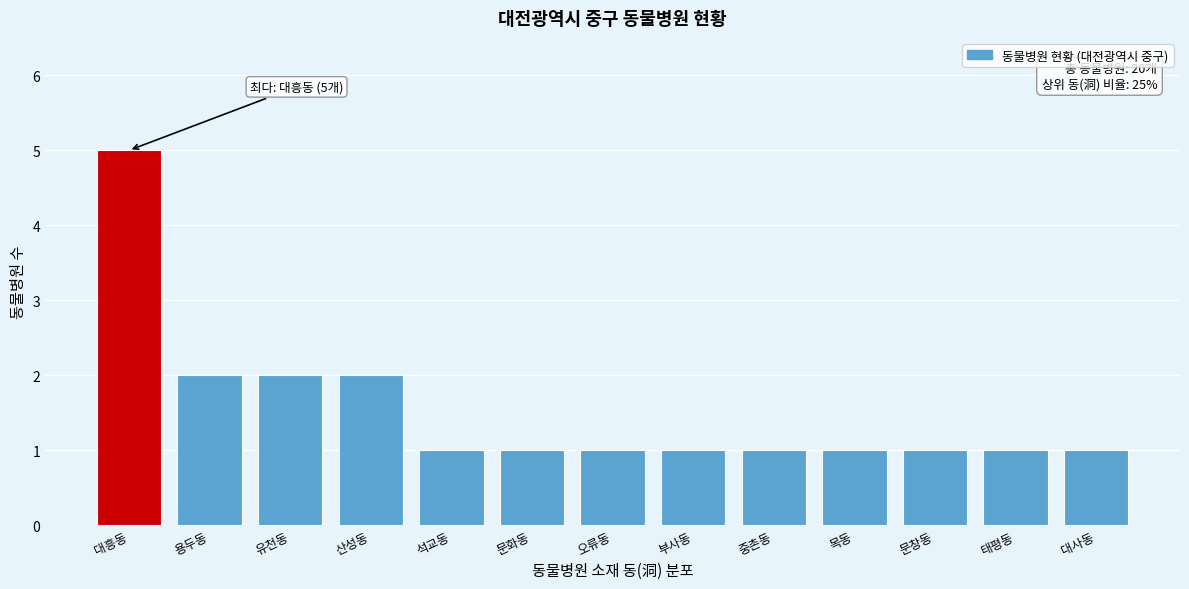

Reading right to left, extract all data points from this chart.

1	1	1	1	1	1	1	1	1	2	2	2	5